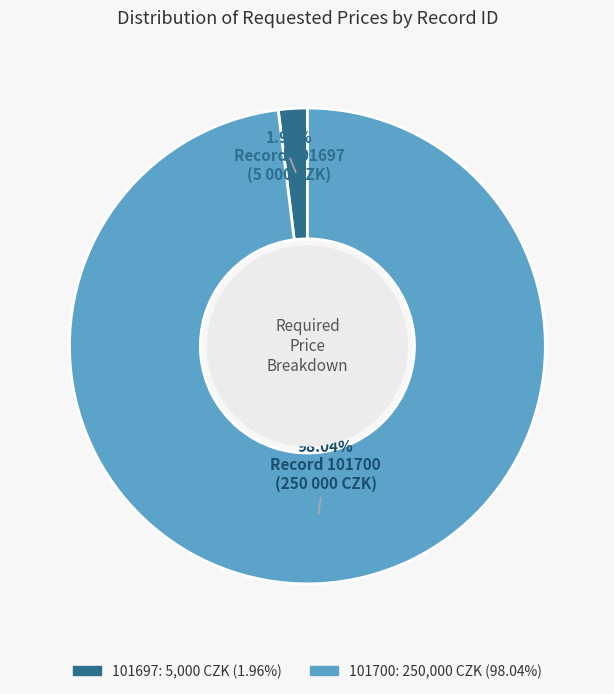

Which has a higher value, 101700 or 101697?

101700